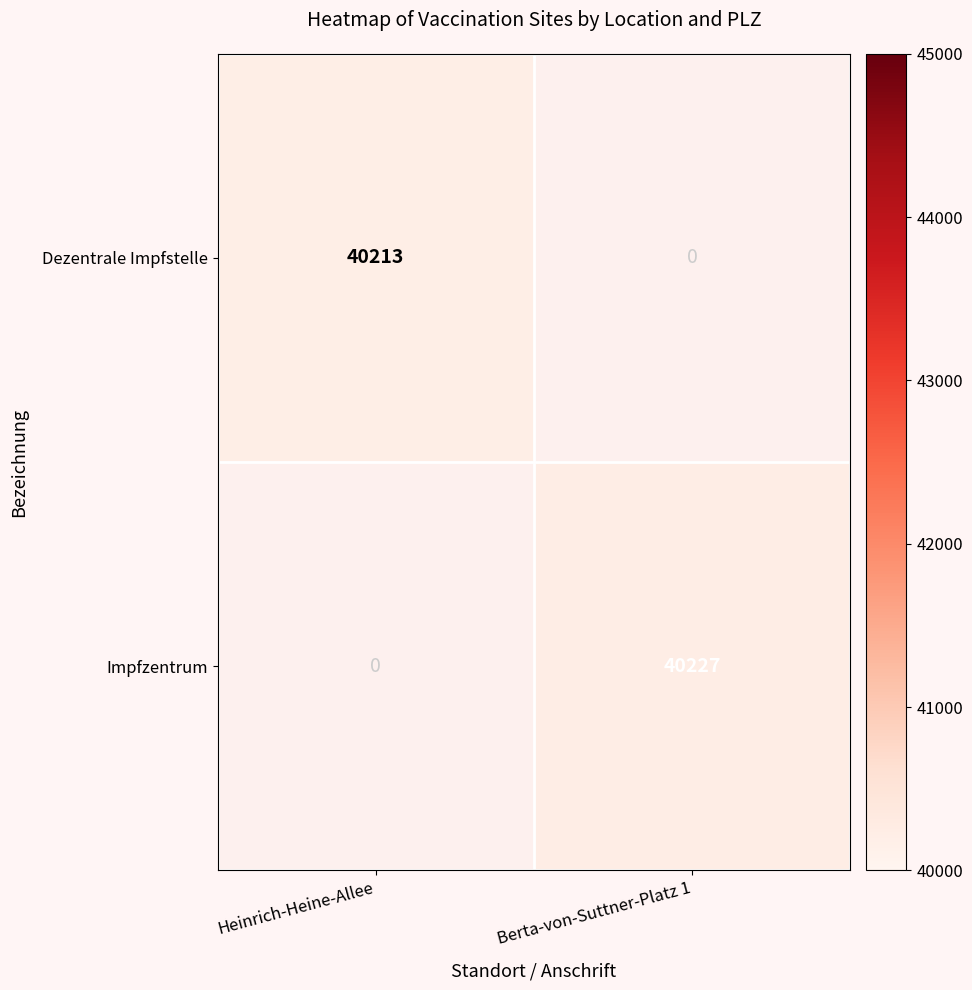

Is it true that Dezentrale Impfstelle equals 17760 at Heinrich-Heine-Allee?

False